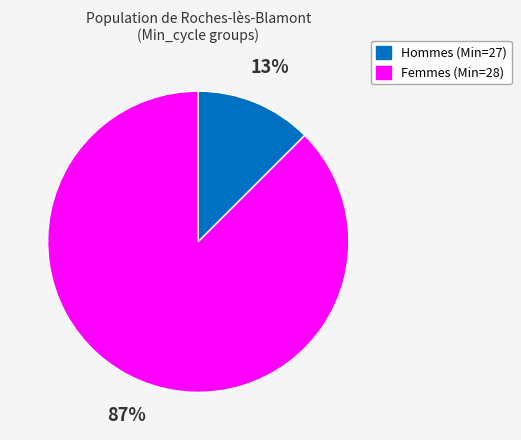

To the nearest percent, what is the average slice percentage?

50%